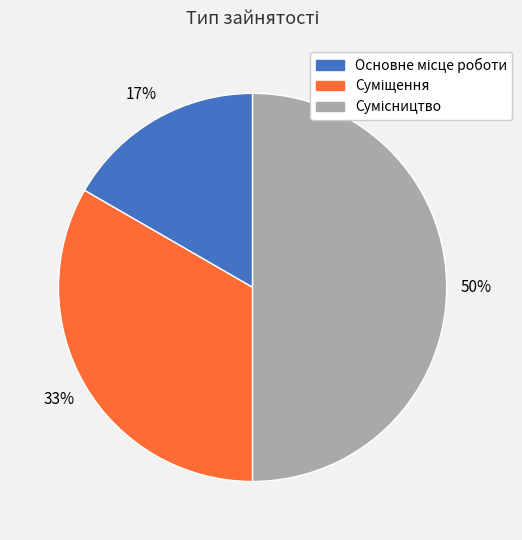

How many segments does this pie chart have?

3